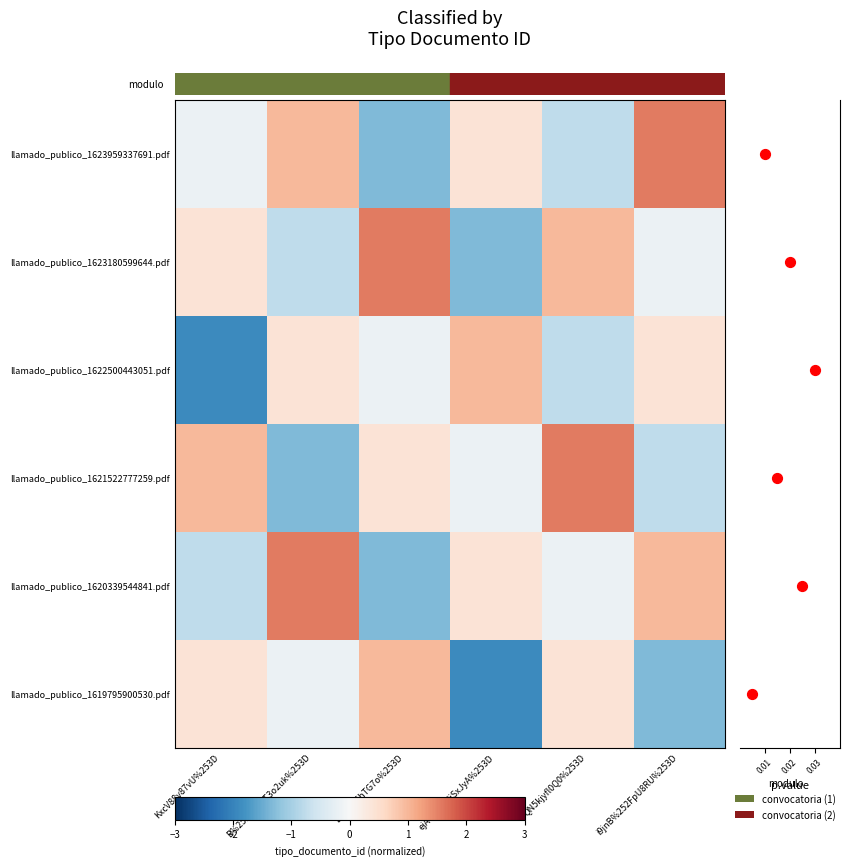

What is the maximum value shown in the chart?

1.6